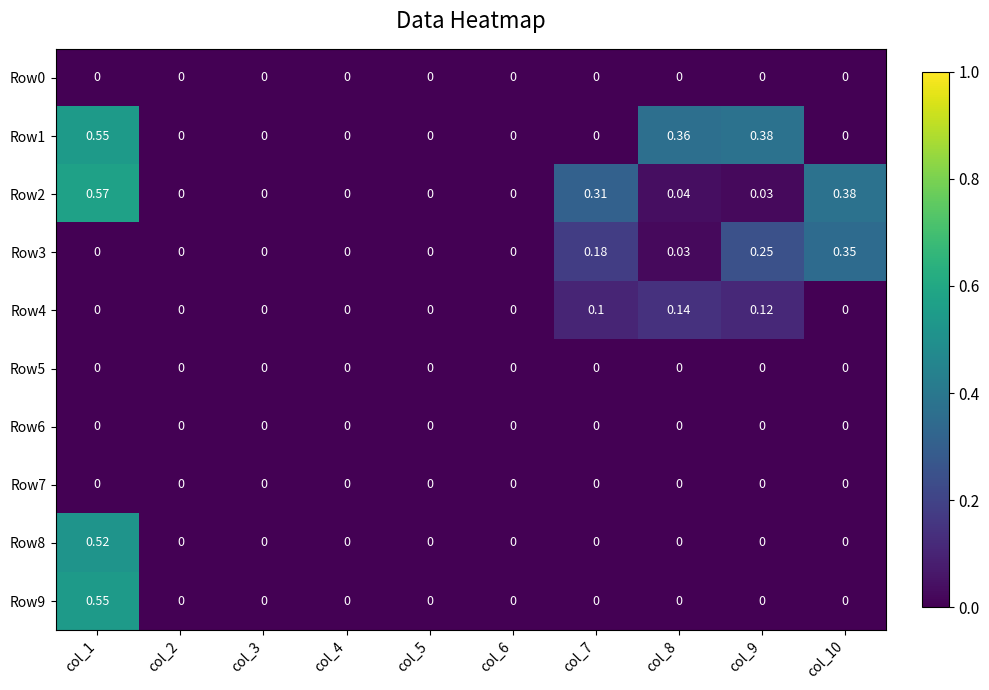

How many values in the Row2 series exceed 0?

5